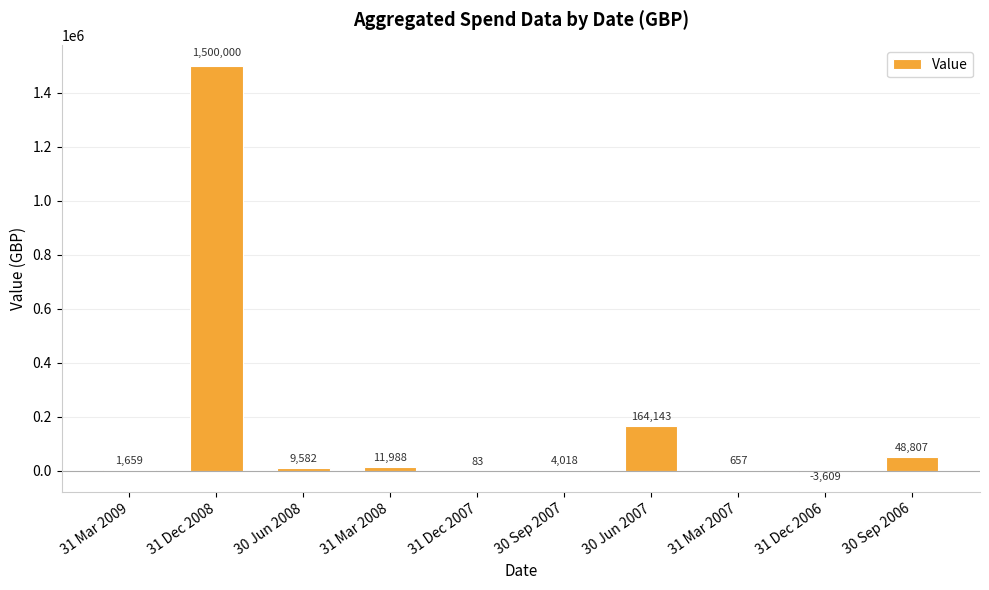

How many values are above zero?

9